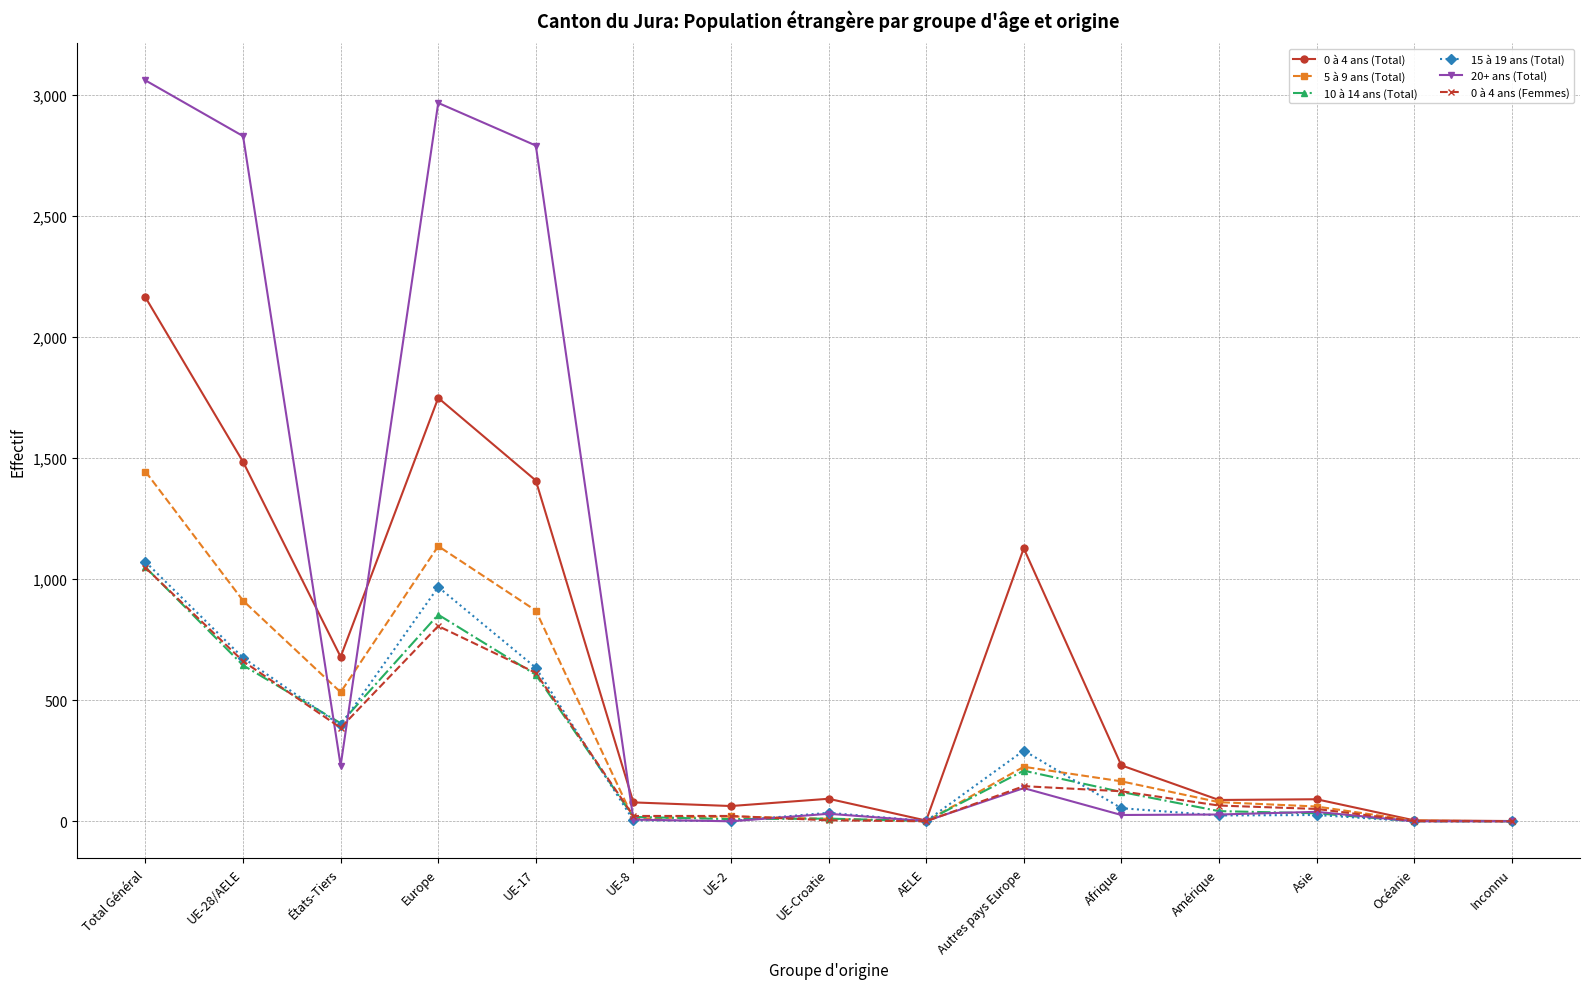

Which series has the widest spread of values?

20+ ans (Total)